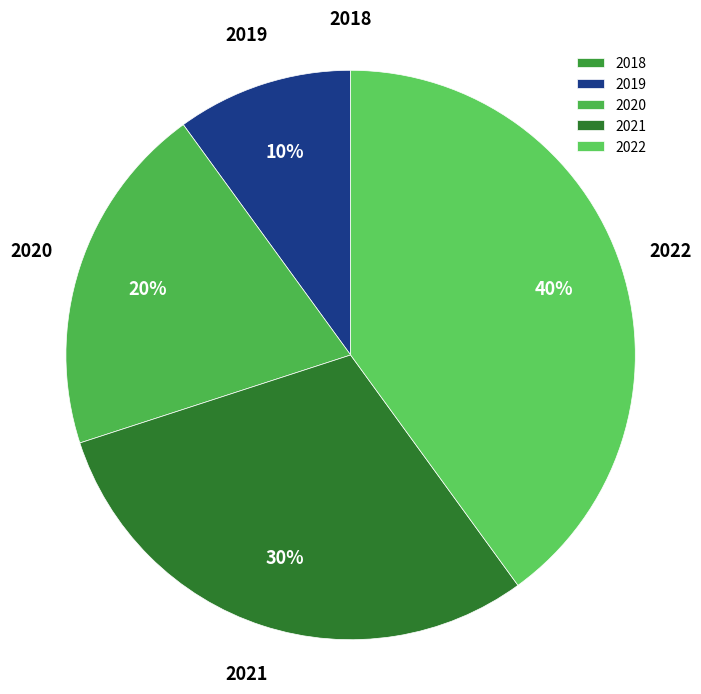

To the nearest percent, what percentage of the pie is 2021?

30%